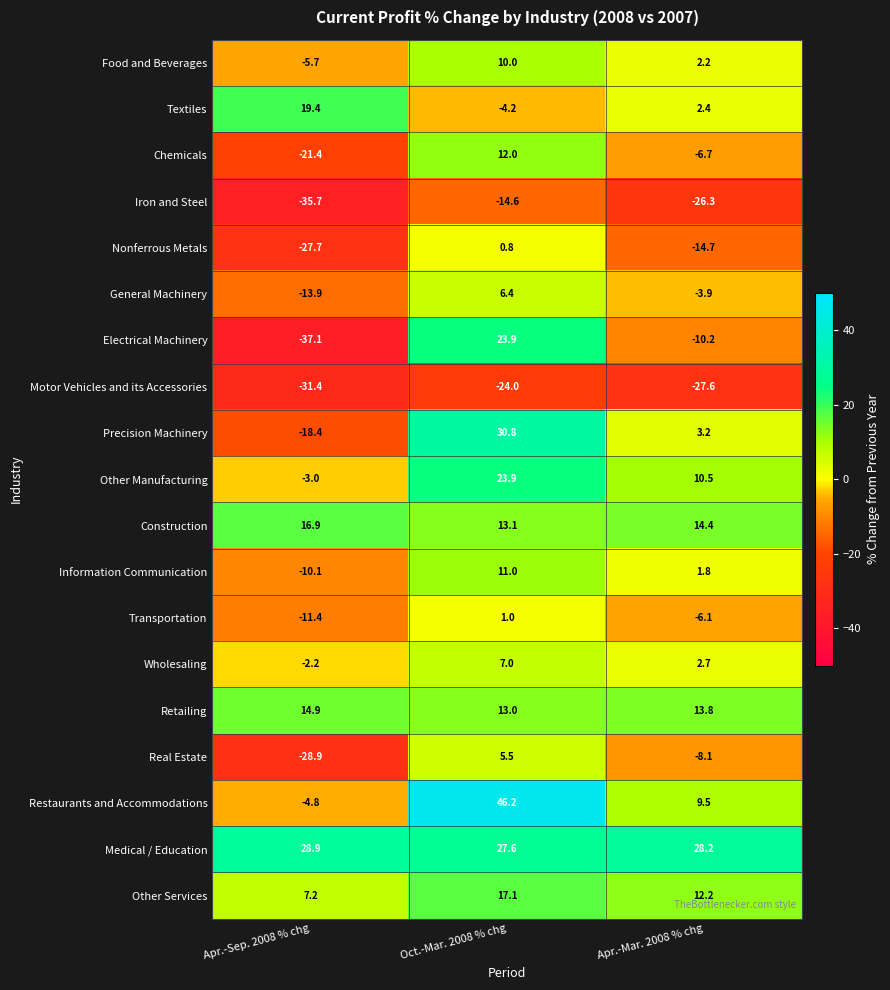

What is the total value across all series at Oct.-Mar. 2008 % chg?

206.5